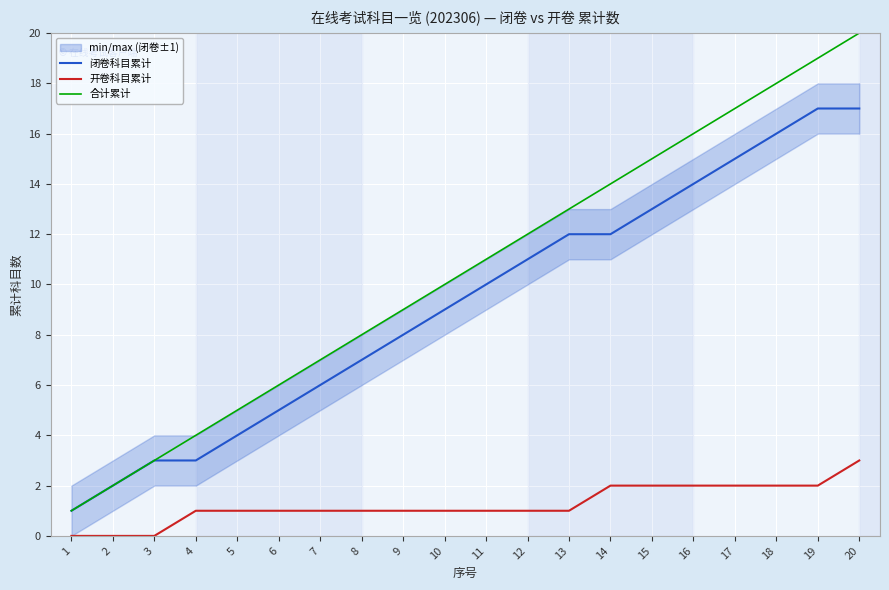

True or false: 开卷科目累计 has a value of 1 at 7.

True